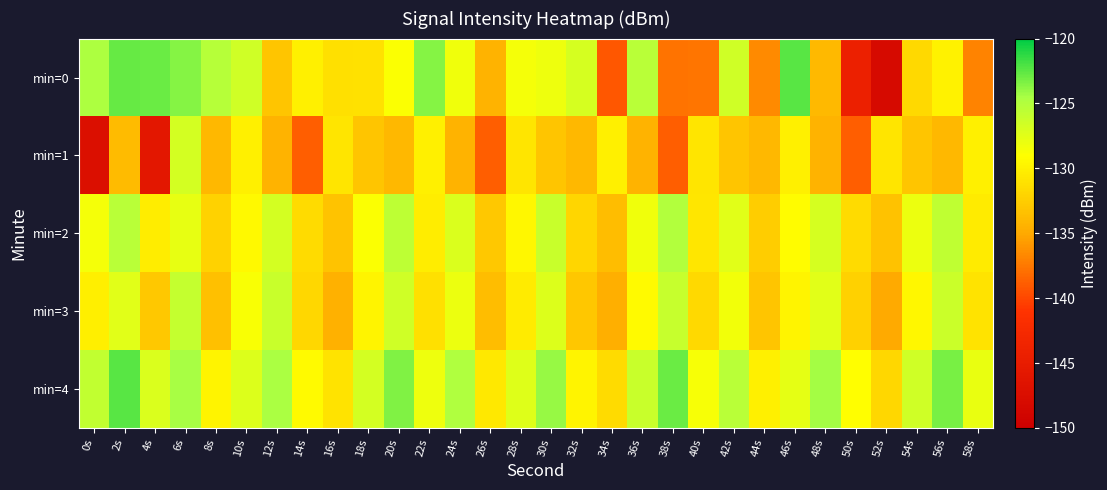

Which series changed the most between 46s and 54s?

min=0